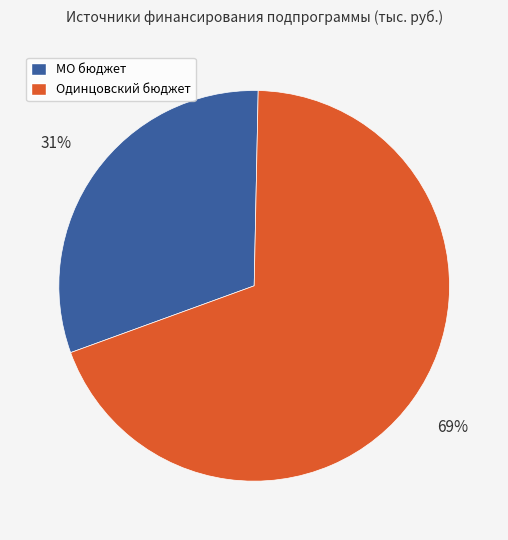

Approximately how many times larger is the value at Одинцовский бюджет compared to МО бюджет?

2.2